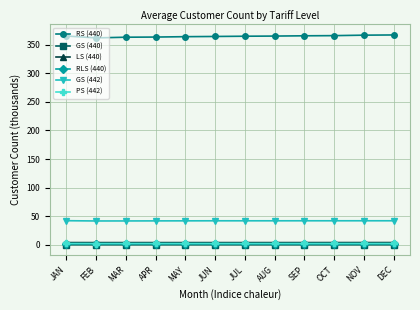

Does the chart have visible grid lines?

Yes